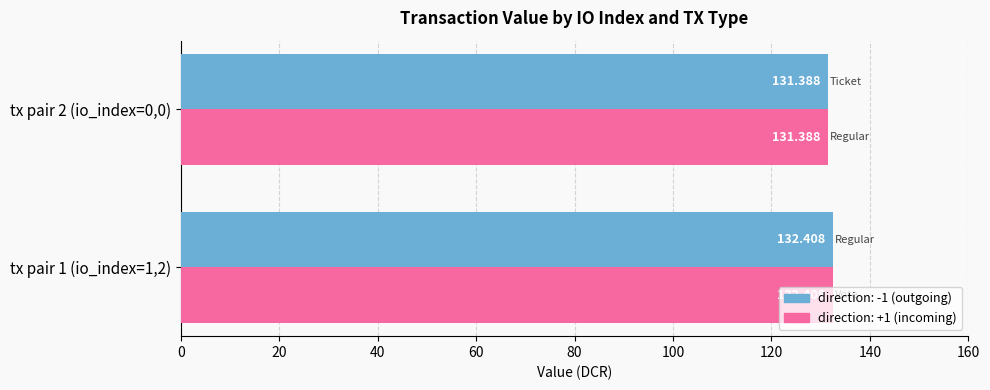

What are all the series names shown in the legend?

direction: -1 (outgoing), direction: +1 (incoming)